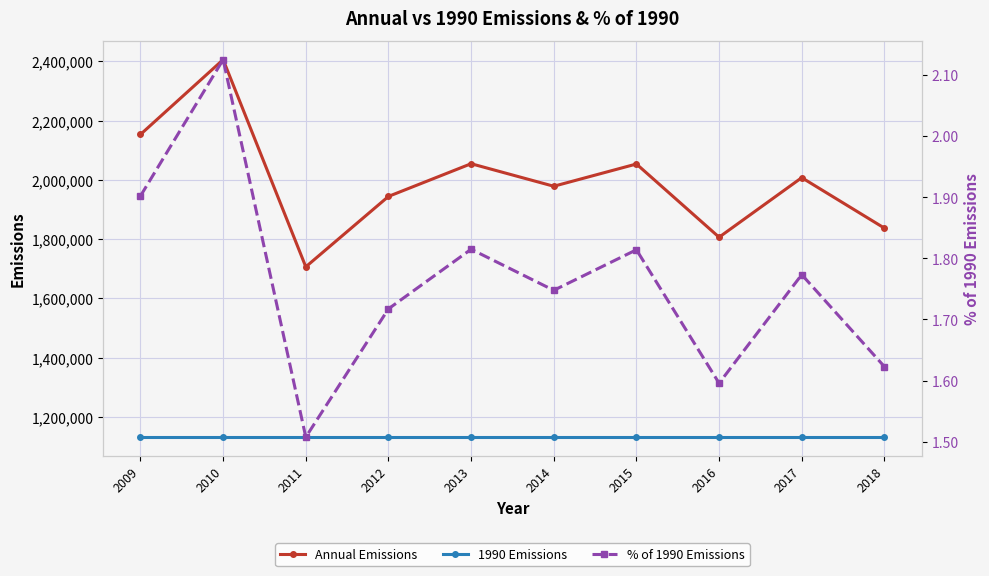

What is the maximum value for Annual Emissions?

2405434.0